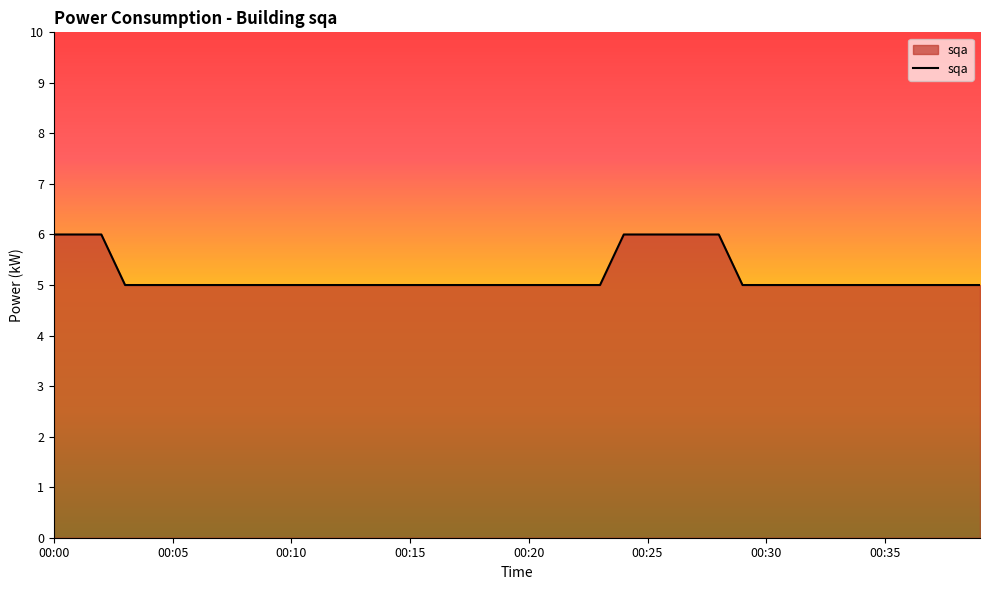

What is the minimum value shown in the chart?

5